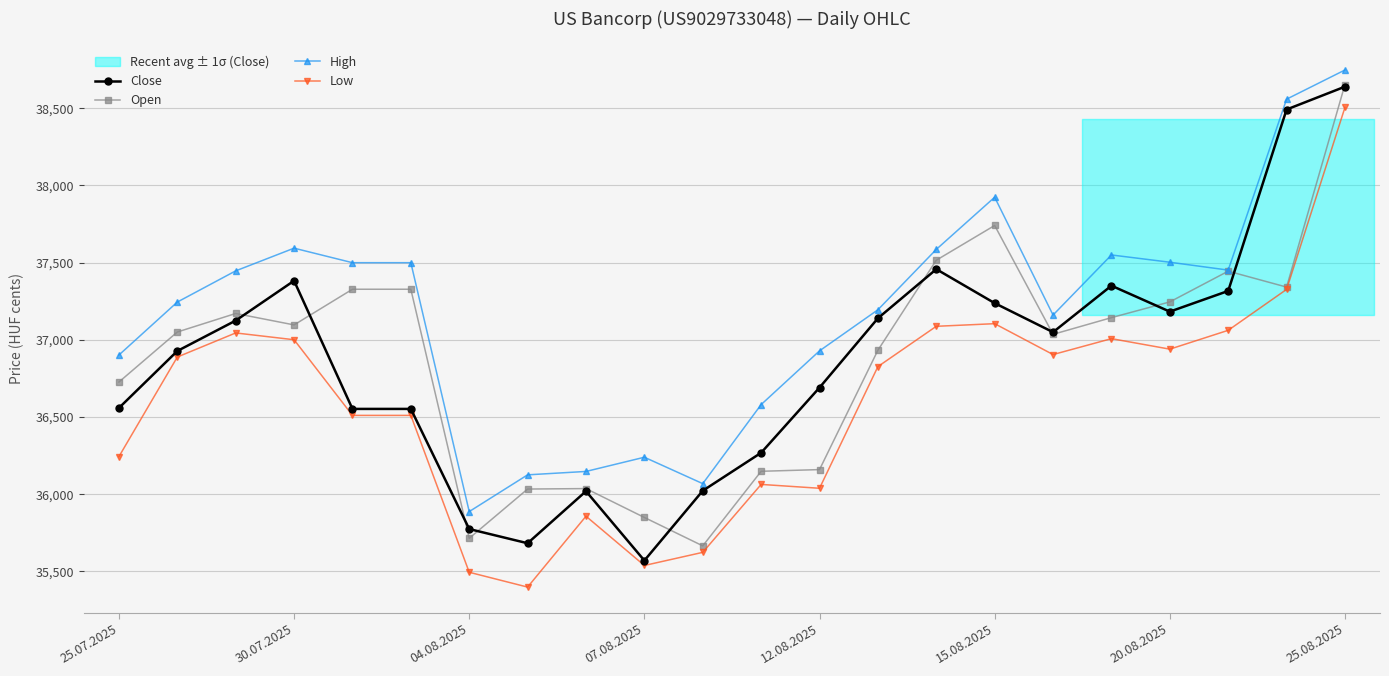

What is the value of the Close point at the 2nd from the left?

36928